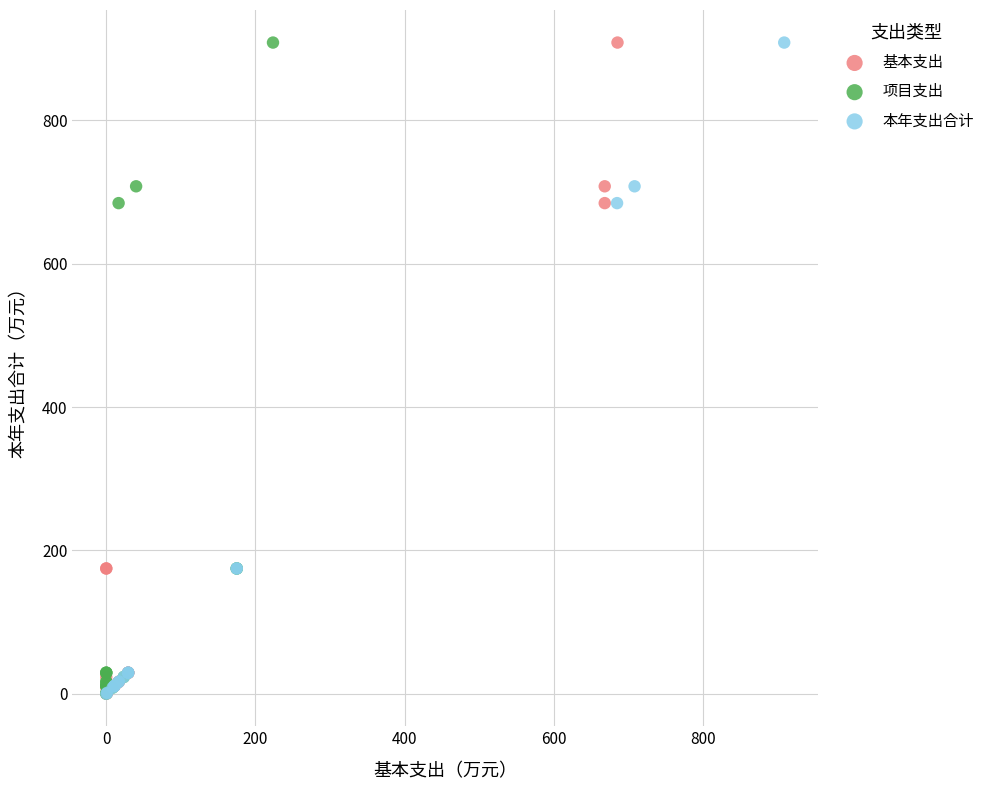

What are all the series names shown in the legend?

基本支出, 项目支出, 本年支出合计